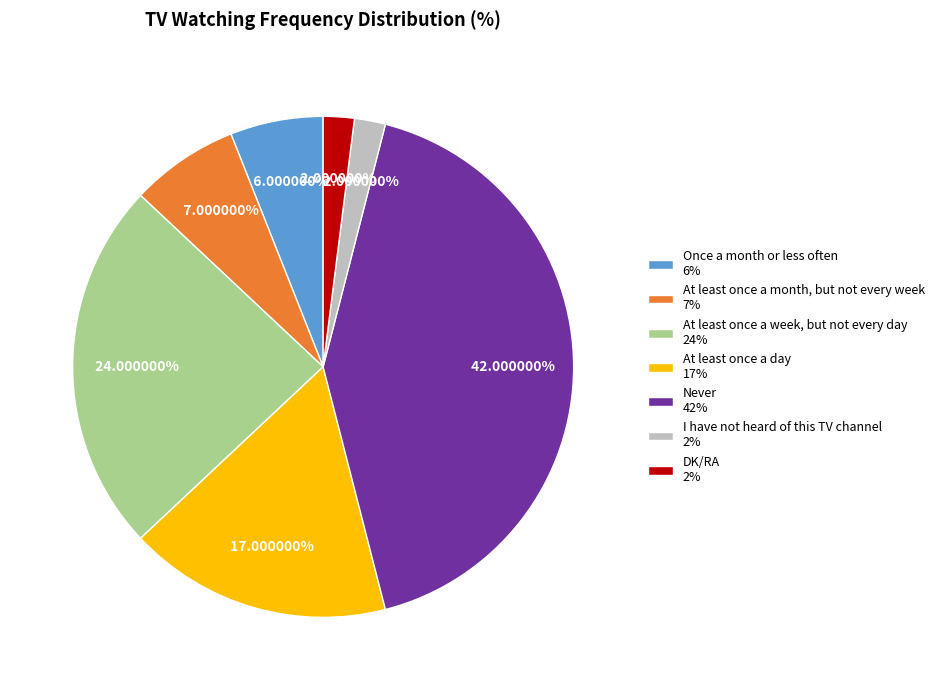

To the nearest percent, what is the difference between the largest and smallest slice percentages?

40%